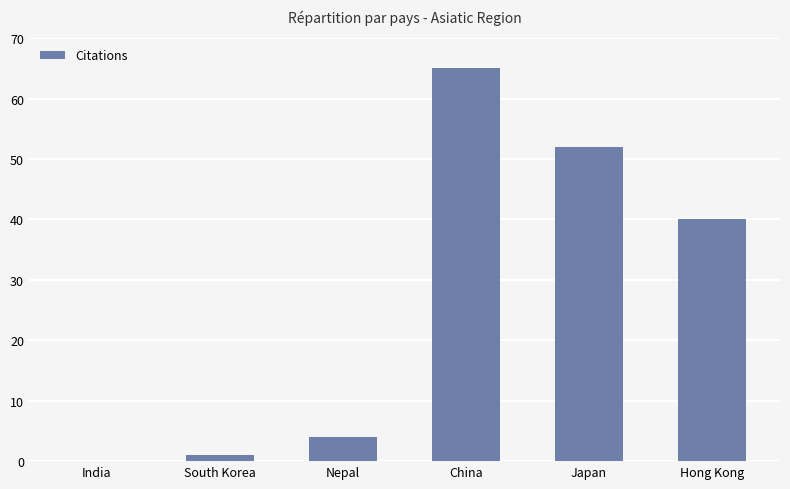

Count the number of data series in this chart.

1